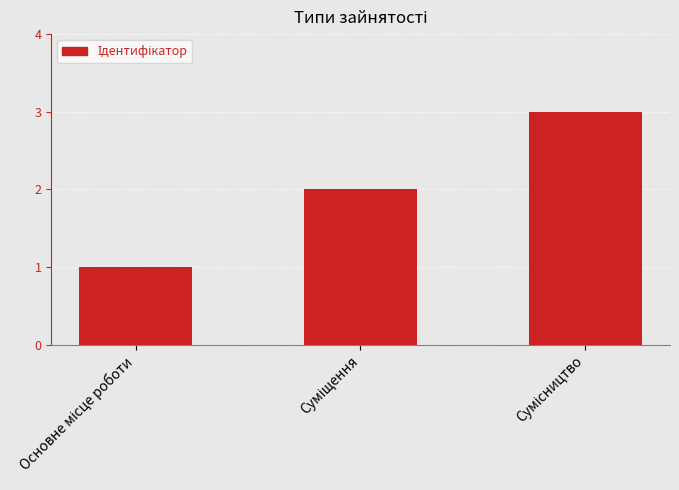

What is the maximum value shown in the chart?

3